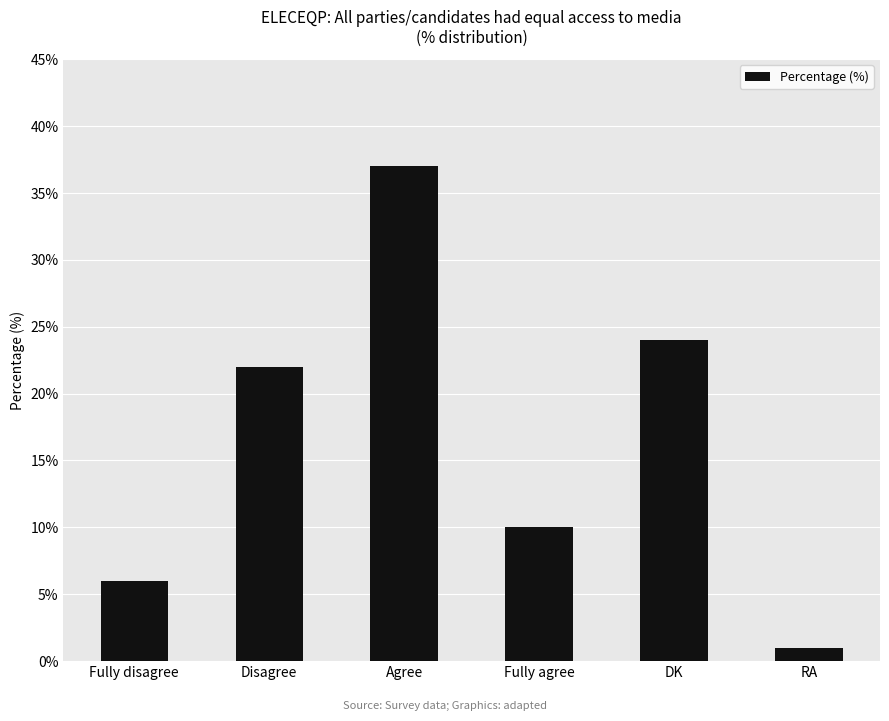

Are the bars horizontal?

No